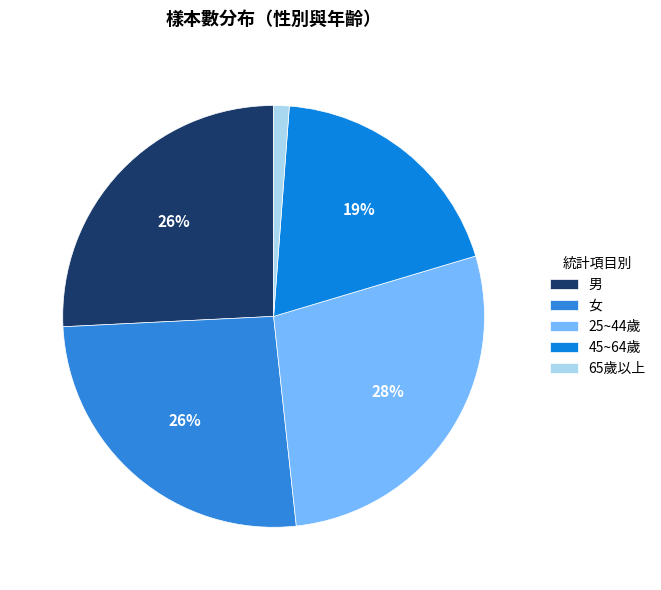

How many segments does this pie chart have?

5